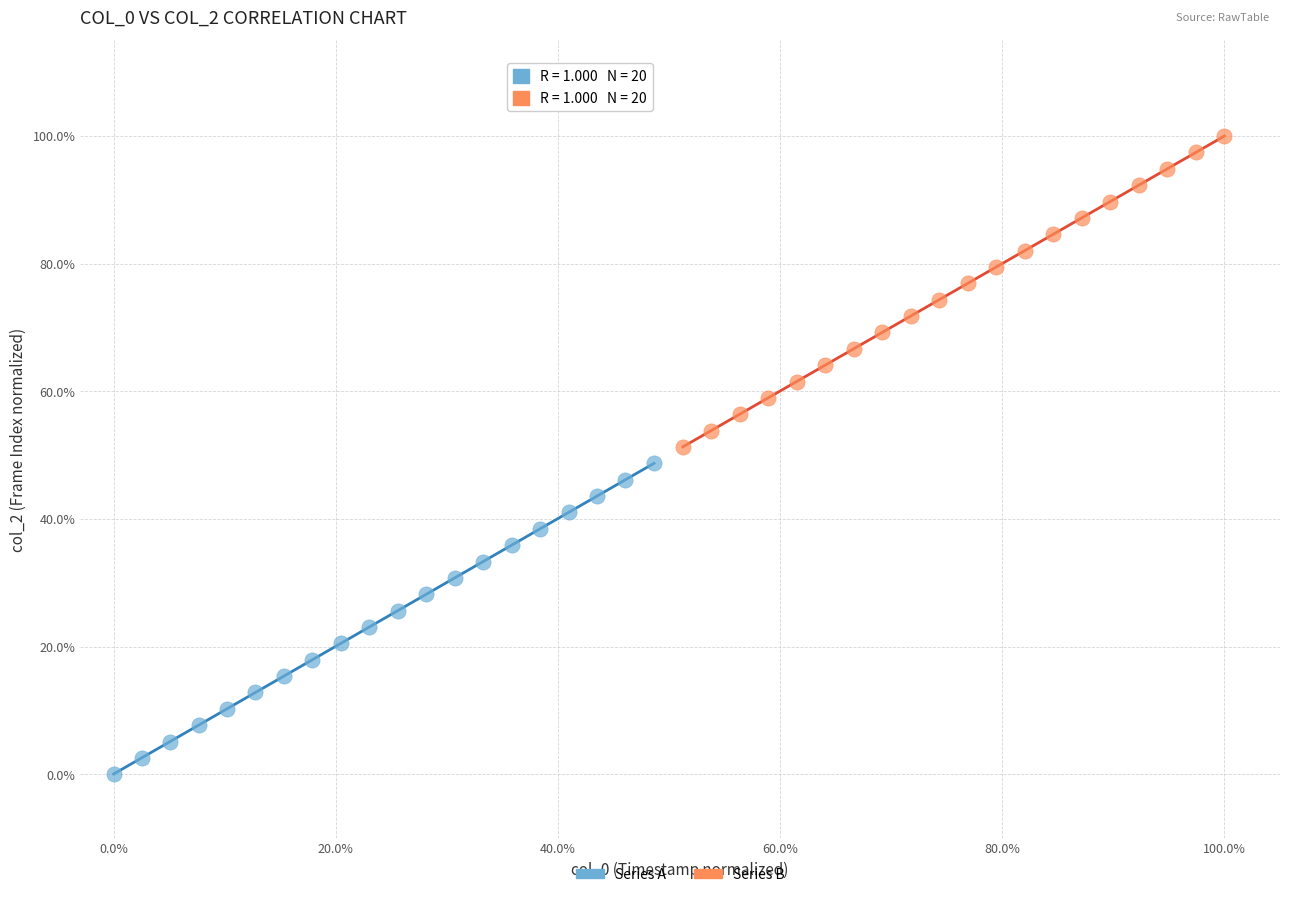

Which series contains the highest Y value?

Series B